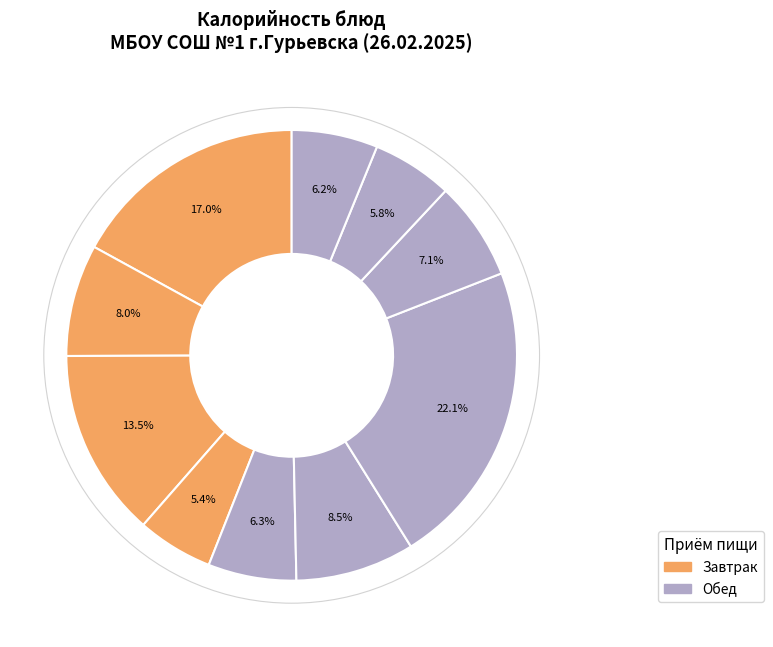

How many segments does this pie chart have?

10